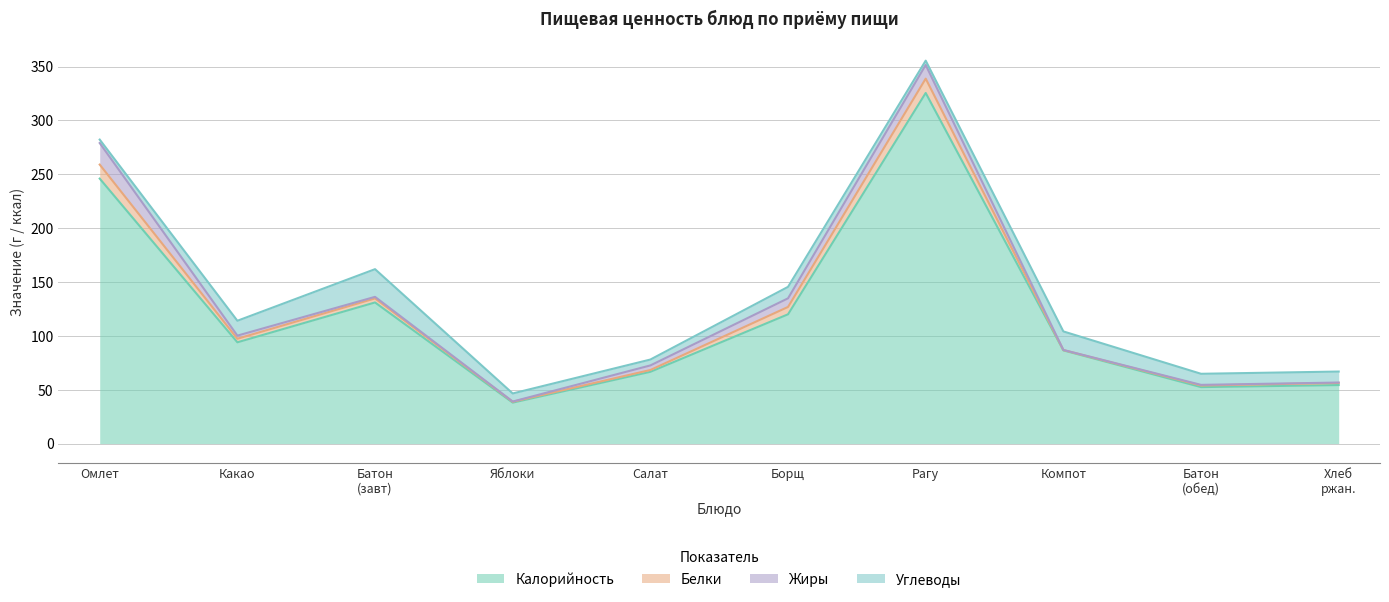

Does the chart display data point markers on the line(s)?

No